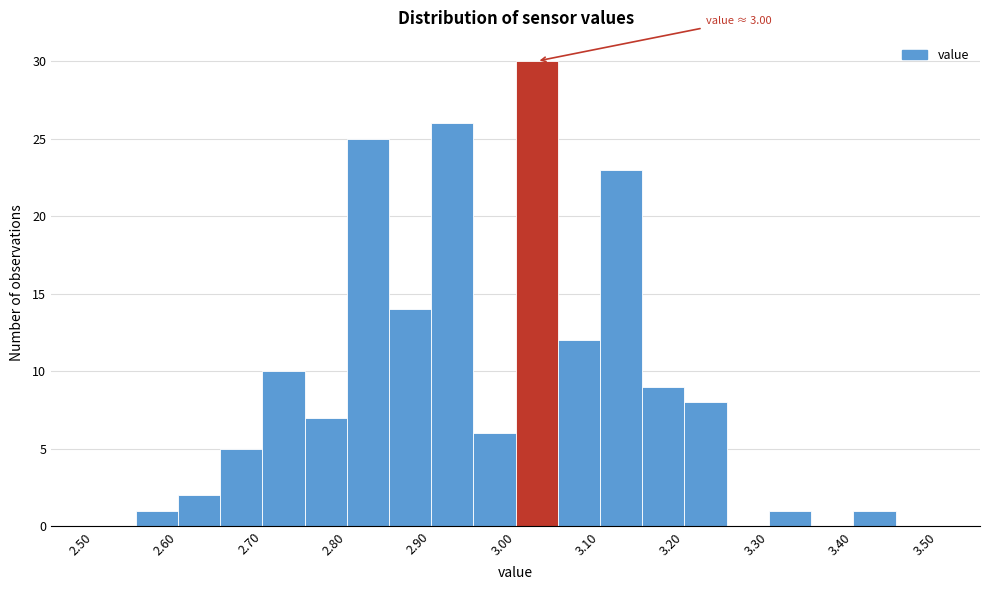

Which range on the x-axis has the tallest bar?

3.00 to 3.05